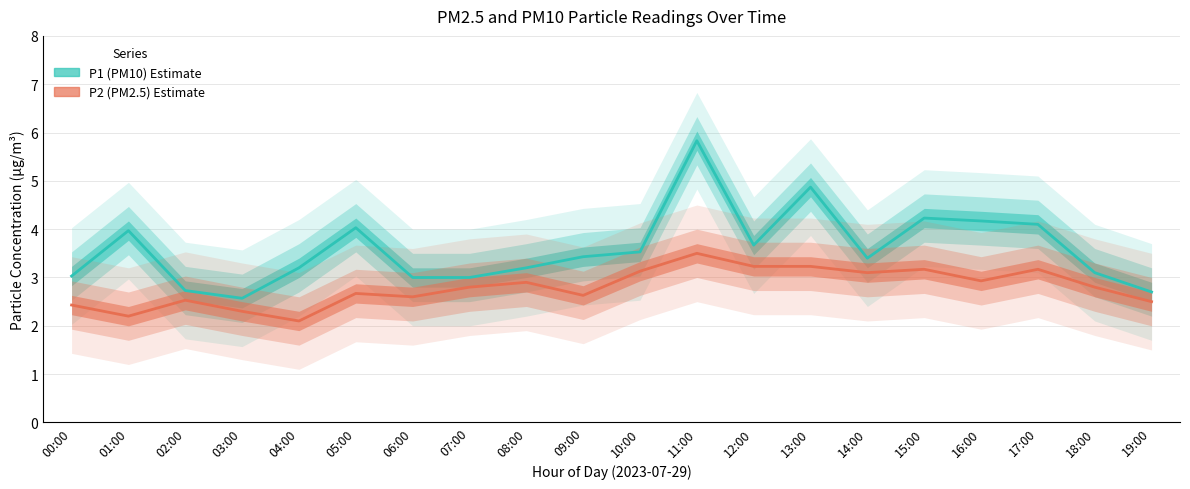

In P1 (PM10), how many points are lower than both neighbors (excluding endpoints)?

3